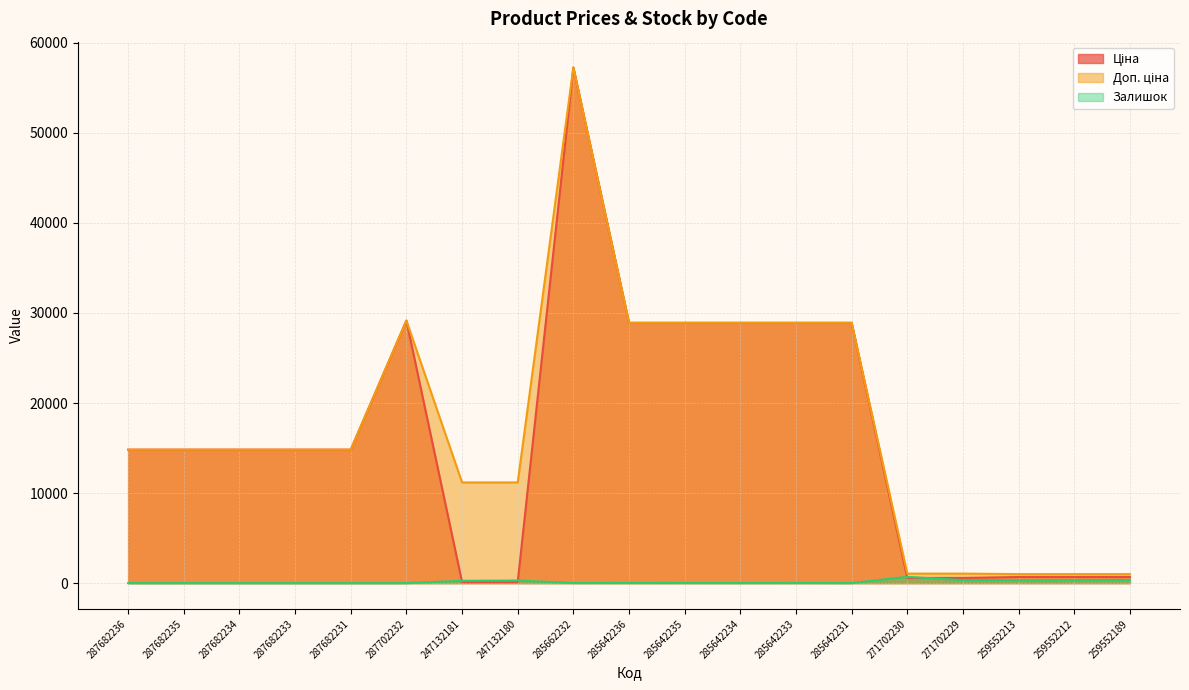

True or false: Ціна and Доп. ціна intersect in this chart.

False